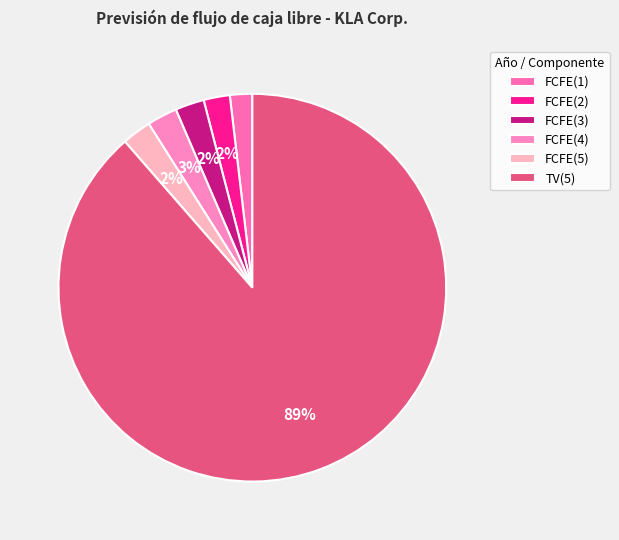

Rank the categories by value from lowest to highest.

FCFE(1), FCFE(2), FCFE(3), FCFE(5), FCFE(4), TV(5)